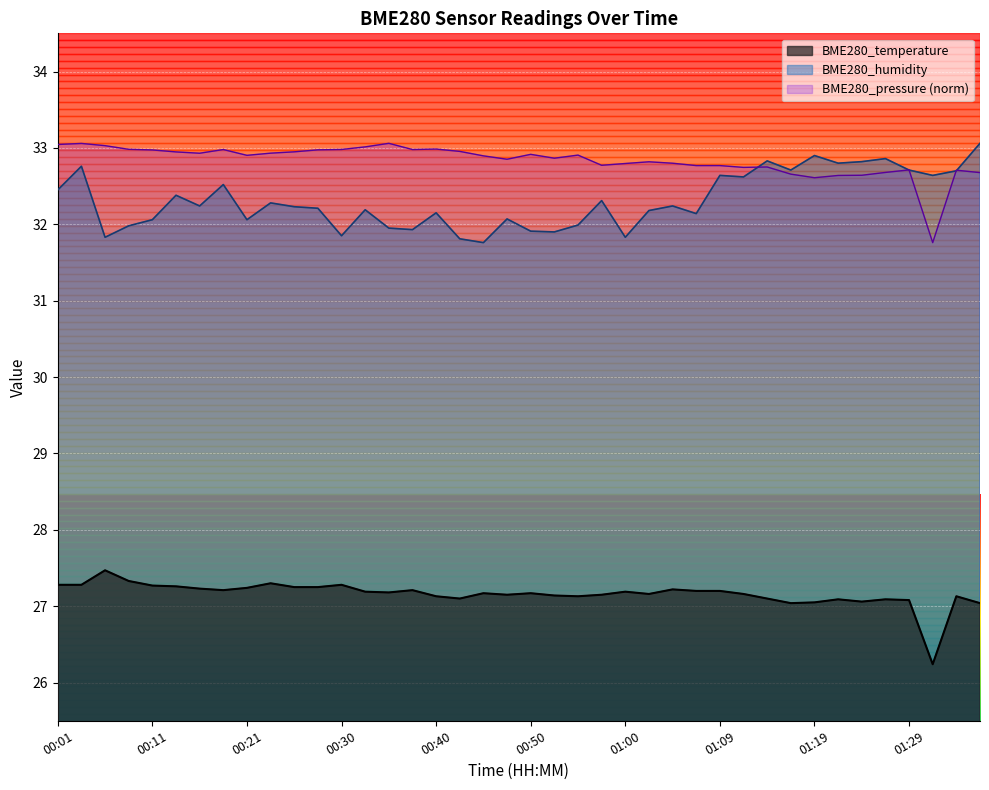

At which category does BME280_temperature reach its first local peak?

00:06